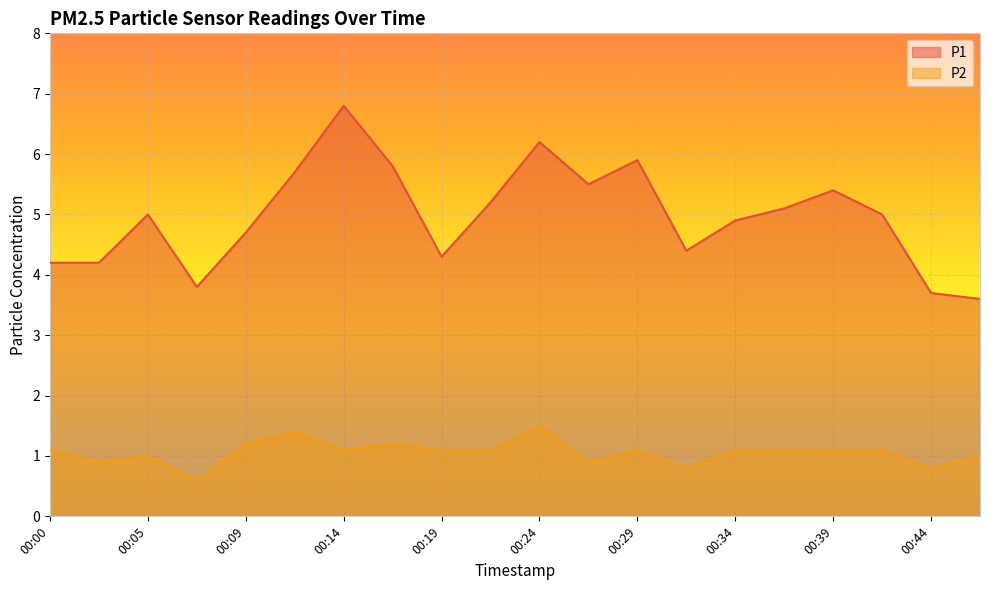

What is the value of the P2 point at the 20th from the left?

1.0